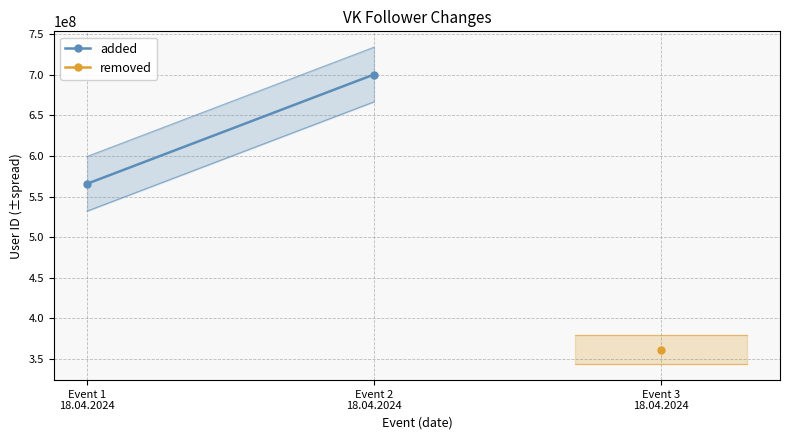

Is it true that the value at Event 1
18.04.2024 is 565684160?

True